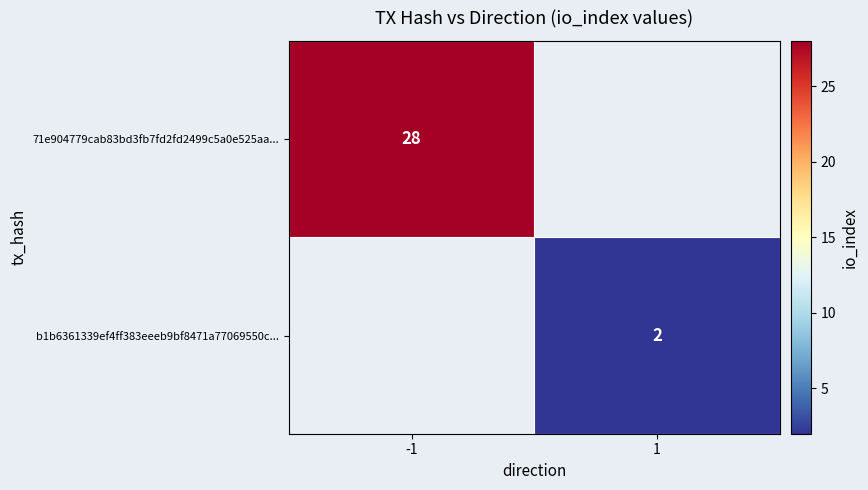

Is it true that 71e904779cab83bd3fb7fd2fd2499c5a0e525aa... equals 28 at -1?

True